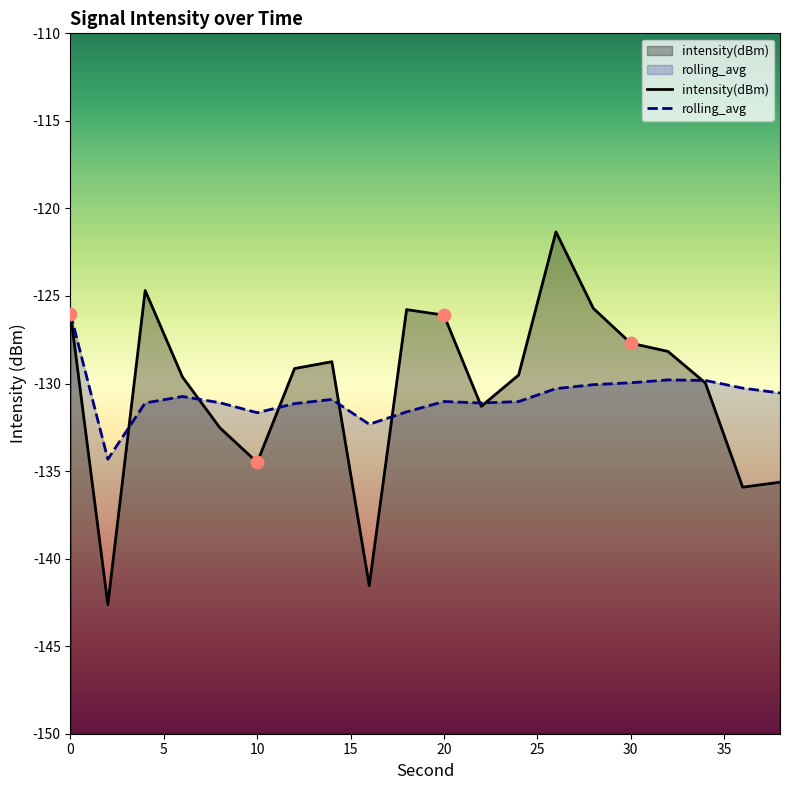

Which series has the largest total across all categories?

intensity(dBm)